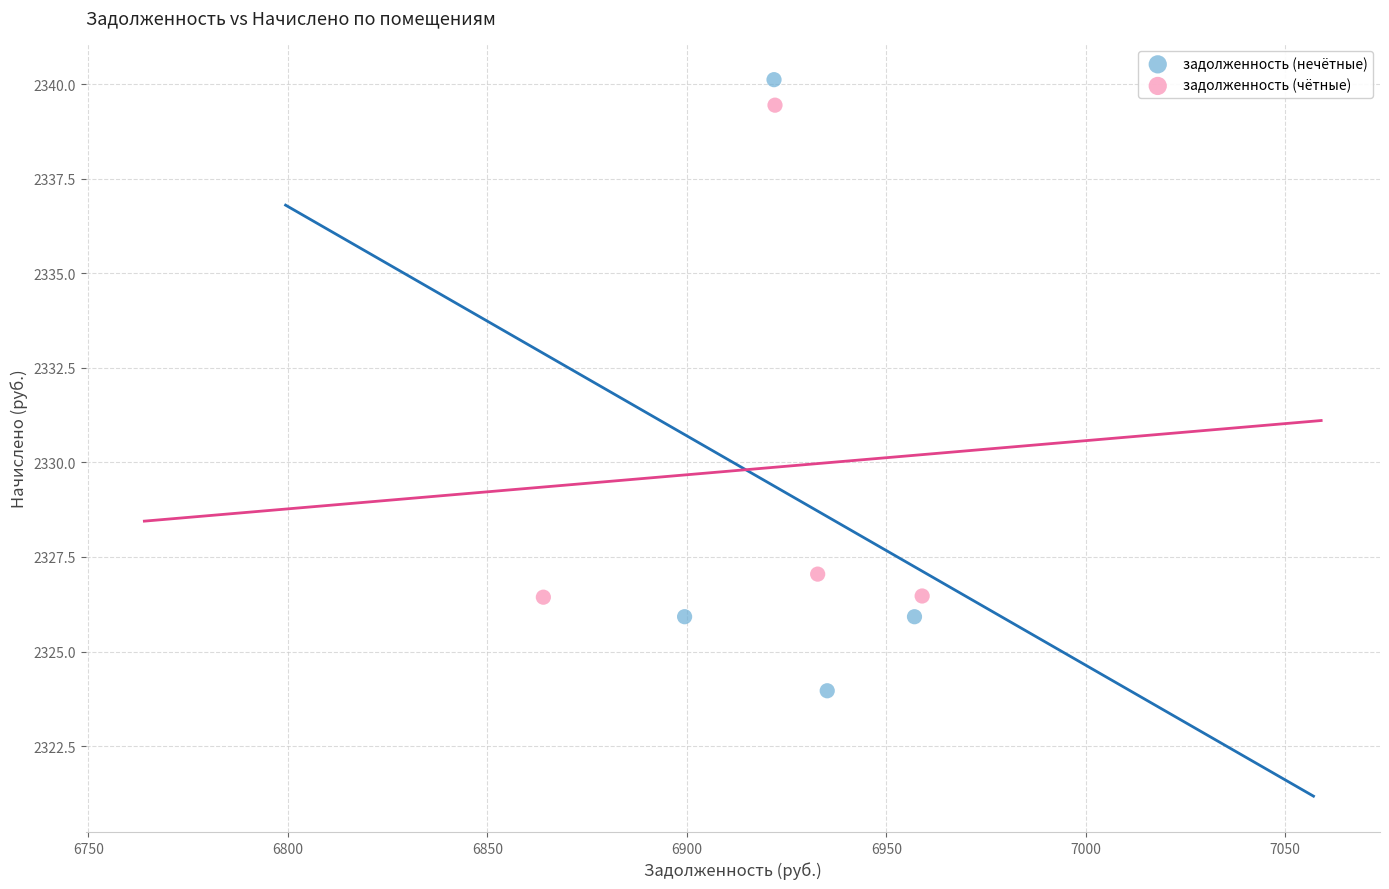

Which series contains the lowest Y value?

задолженность (нечётные)